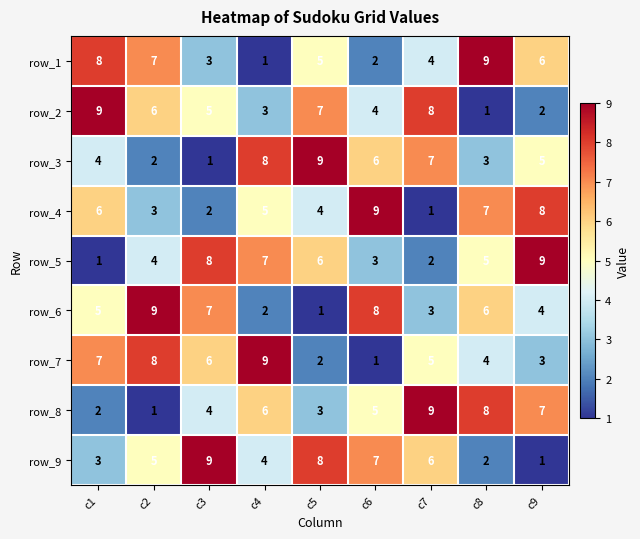

At how many categories does at least one series exceed 1?

9